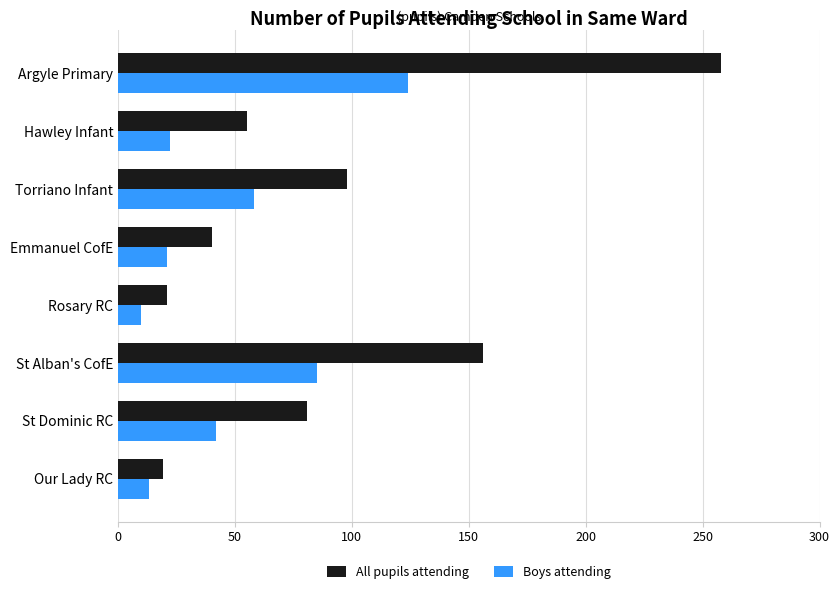

Where is All pupils attending nearest to the value 138?

St Alban's CofE